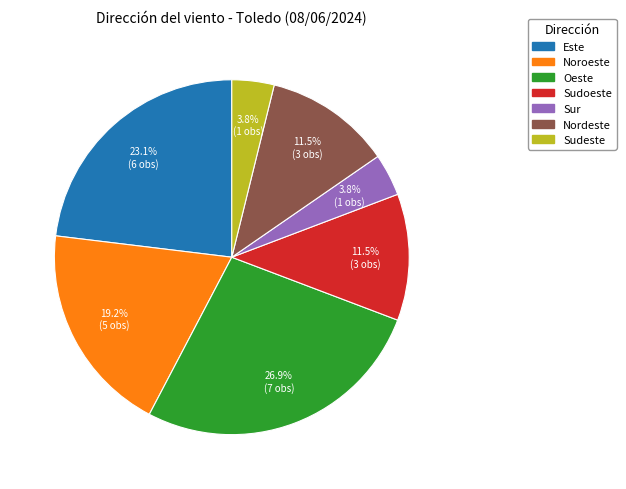

Is there any slice that represents more than half of the pie?

No